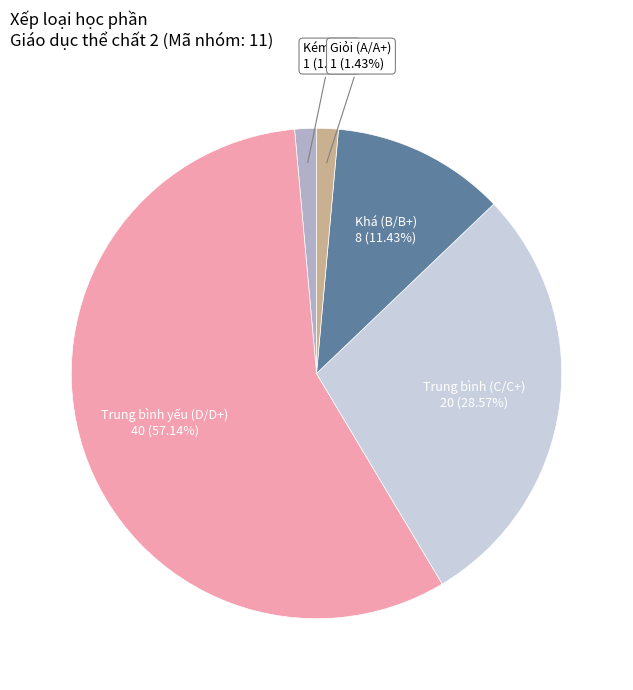

Is there a majority slice in this chart?

Yes